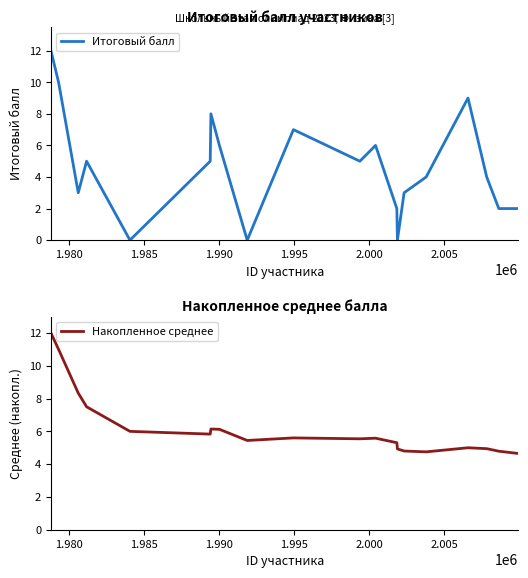

True or false: Итоговый балл has more than 1 points higher than both neighbors.

True